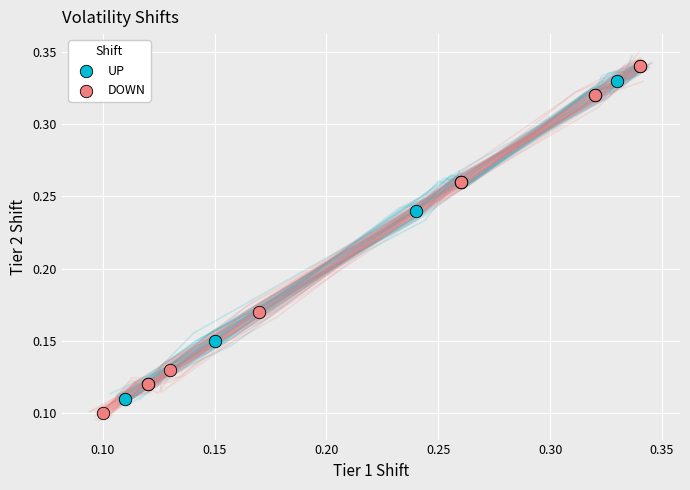

What are all the series names shown in the legend?

UP, DOWN